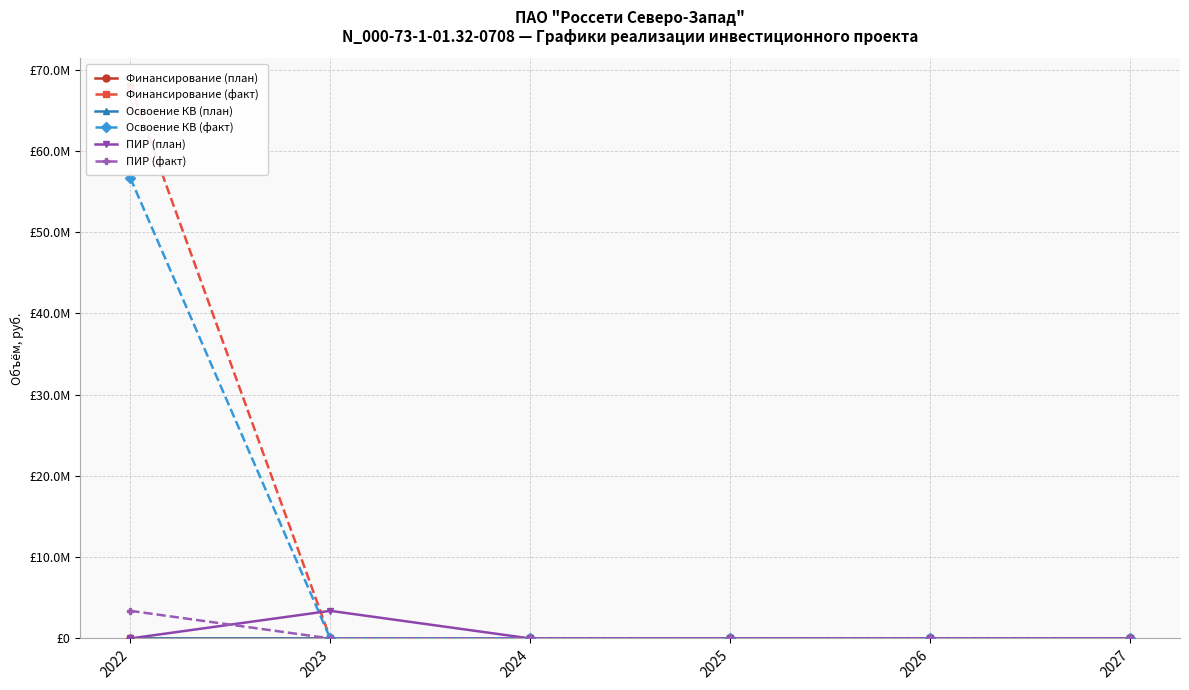

At how many categories does at least one series exceed 13266859?

1